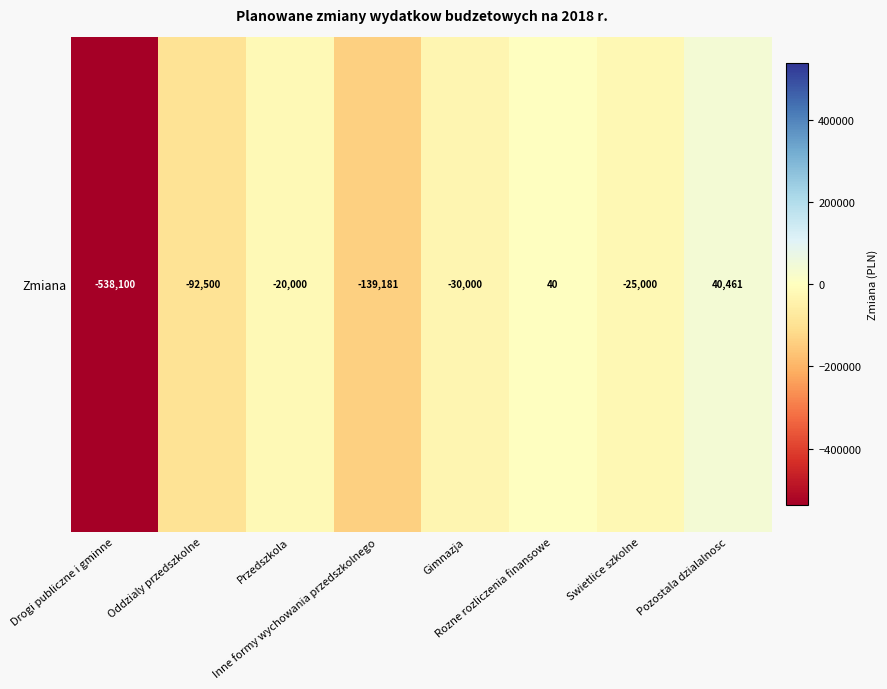

What is the difference between the maximum and minimum values?

578560.7